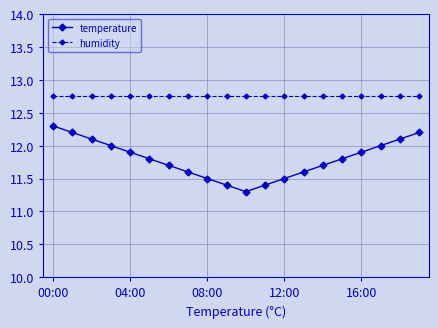

Which series has the largest total across all categories?

humidity